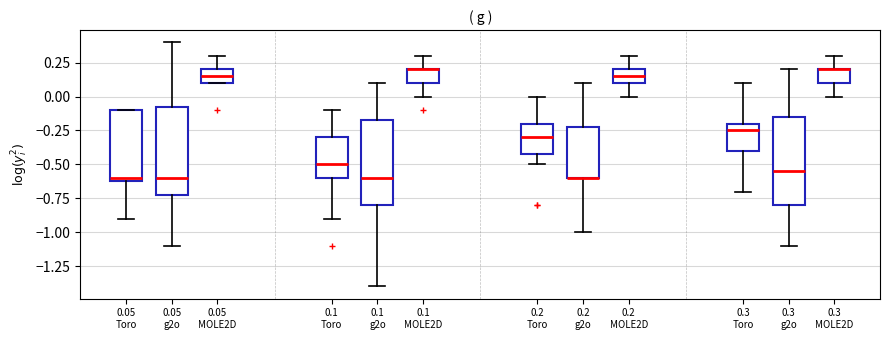

Reading left to right, read every box against the y-axis: the position of its median line, the range the box covers, and the ends of its whiskers. The values are not printed on the chart, so give them approximately, as read against the axis.

0.05 Toro: median -0.60 (just above the box's lower edge), box -0.60 to -0.10, whiskers -0.90 to -0.10
0.05 g2o: median -0.60, box -0.70 to -0.05, whiskers -1.10 to 0.40
0.05 MOLE2D: median 0.15, box 0.10 to 0.20, whiskers 0.10 to 0.30
0.1 Toro: median -0.50, box -0.60 to -0.30, whiskers -0.90 to -0.10
0.1 g2o: median -0.60, box -0.80 to -0.15, whiskers -1.40 to 0.10
0.1 MOLE2D: median 0.20 (drawn on the box's upper edge), box 0.10 to 0.20, whiskers 0.00 to 0.30
0.2 Toro: median -0.30, box -0.40 to -0.20, whiskers -0.50 to 0.00
0.2 g2o: median -0.60 (drawn on the box's lower edge), box -0.60 to -0.20, whiskers -1.00 to 0.10
0.2 MOLE2D: median 0.15, box 0.10 to 0.20, whiskers 0.00 to 0.30
0.3 Toro: median -0.25, box -0.40 to -0.20, whiskers -0.70 to 0.10
0.3 g2o: median -0.55, box -0.80 to -0.15, whiskers -1.10 to 0.20
0.3 MOLE2D: median 0.20 (drawn on the box's upper edge), box 0.10 to 0.20, whiskers 0.00 to 0.30